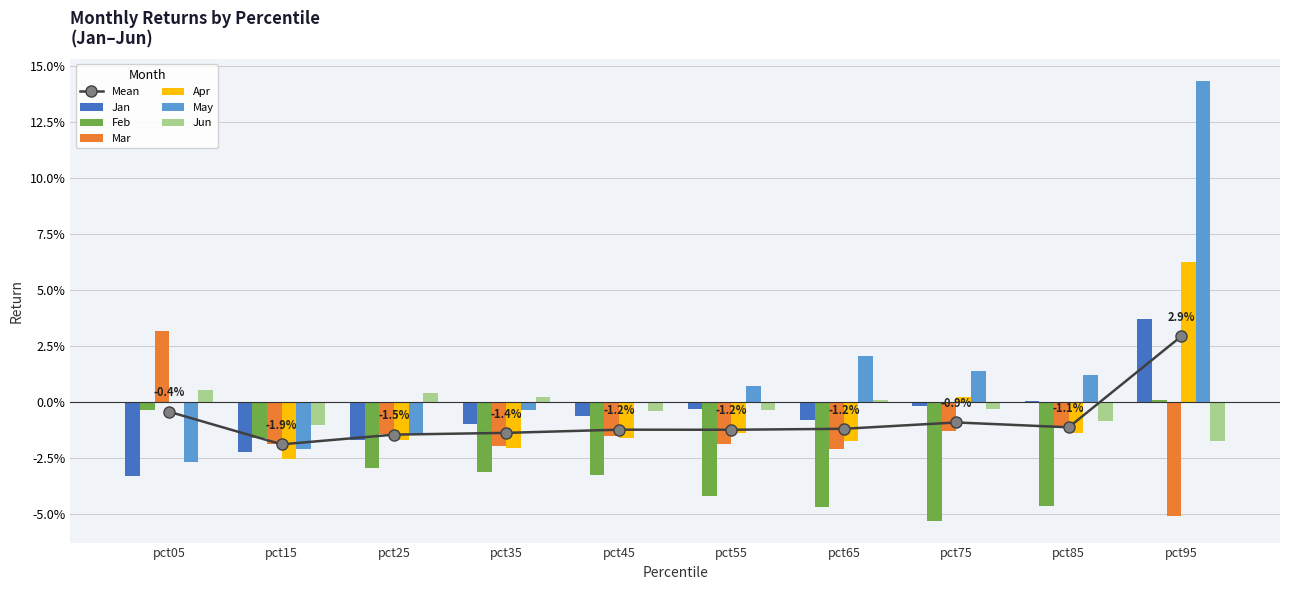

True or false: May has a value of 0.0 at pct85.

True